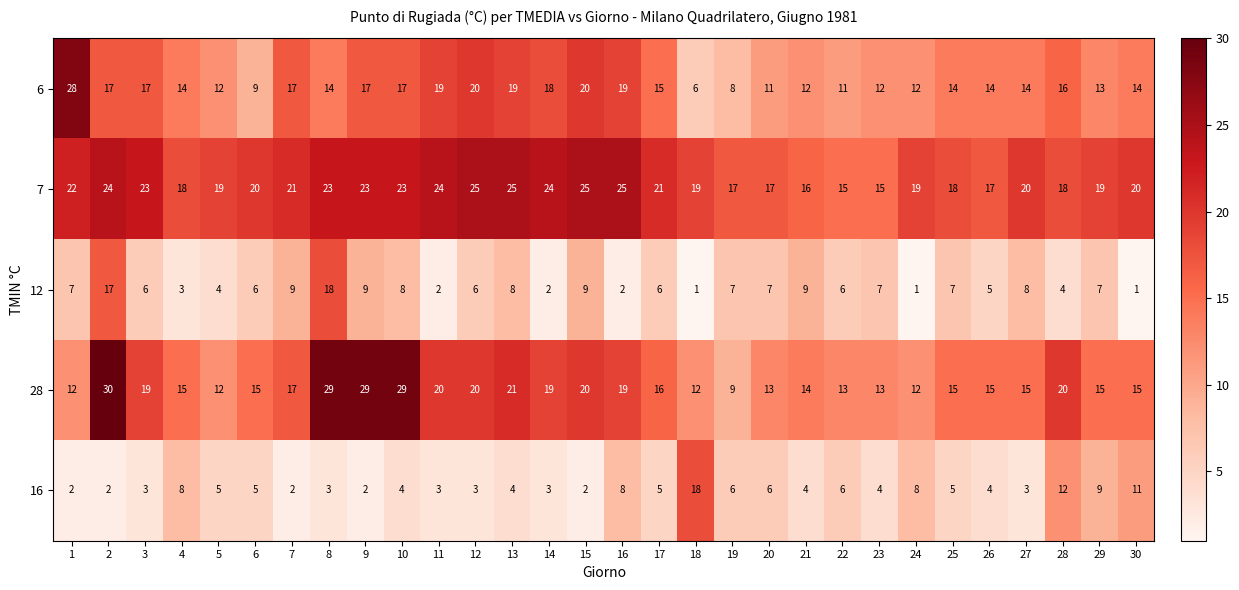

What is the approximate value of 6 at 5, to the nearest 10?

10